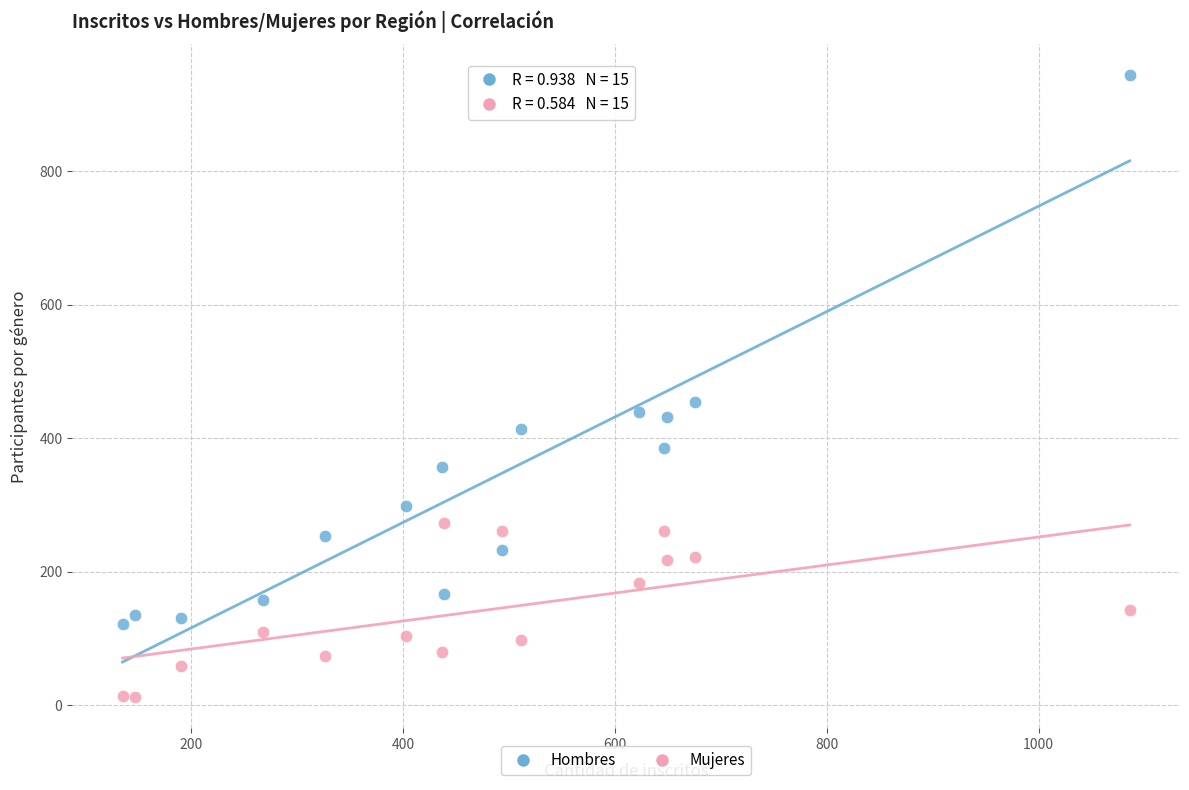

Across all data points, what is the range of X values (max minus min)?

951